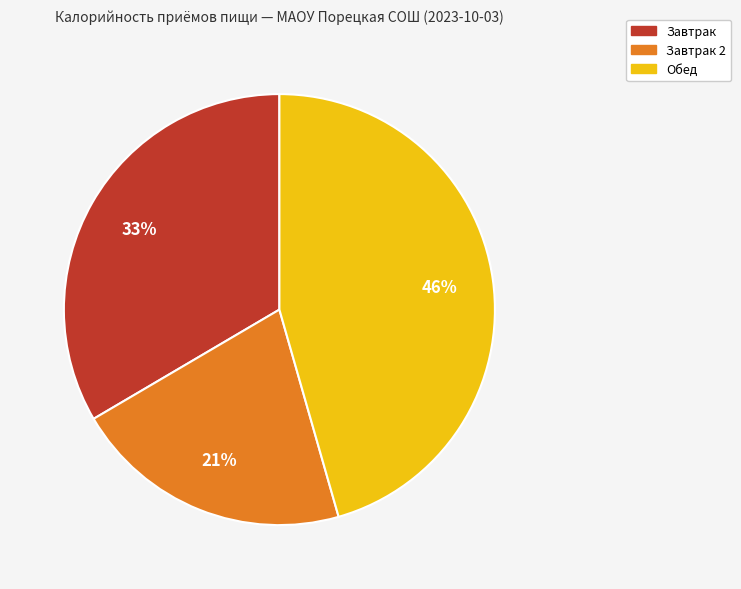

Which slice is the smallest?

Завтрак 2